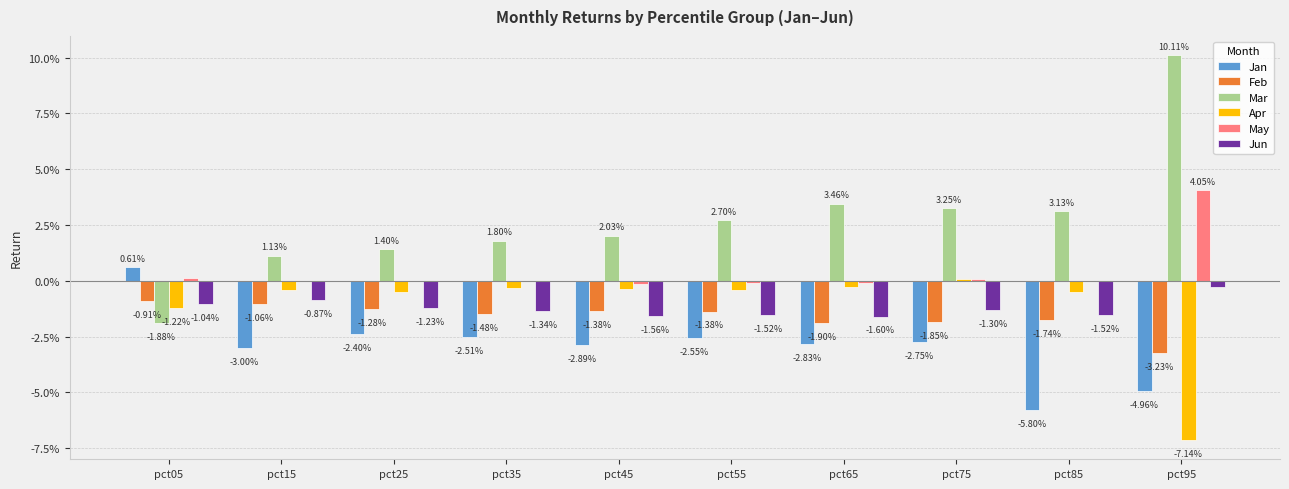

Where is Apr nearest to the value 0?

pct75